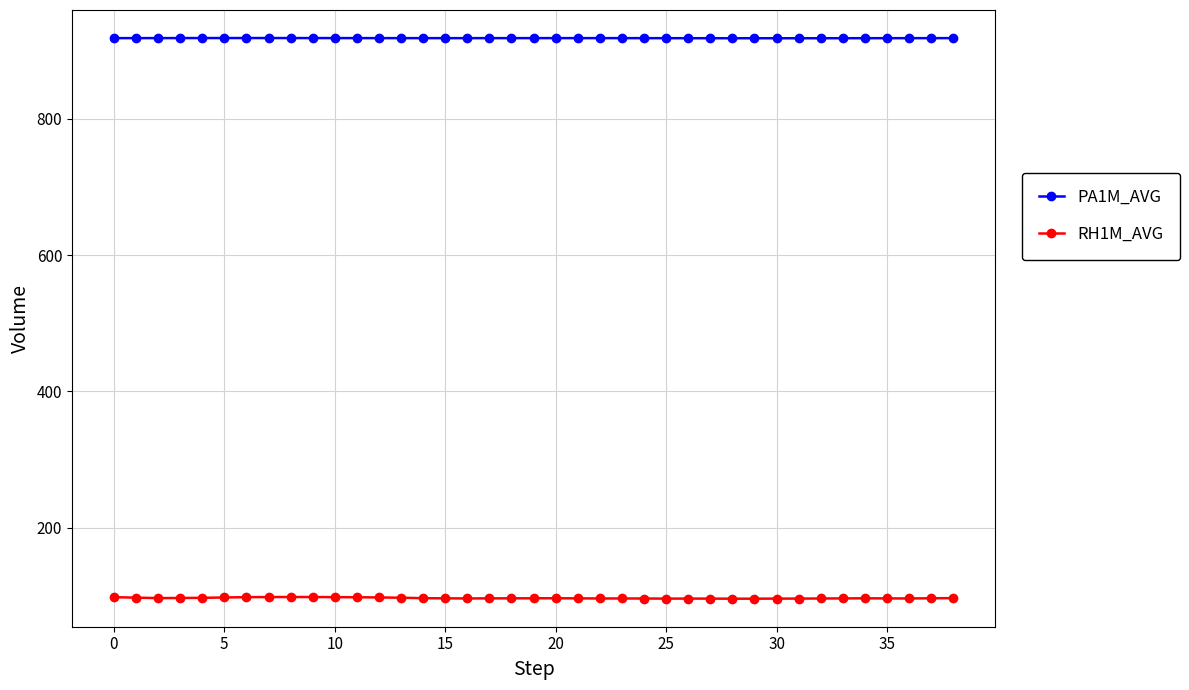

How many lines are shown in the chart?

2